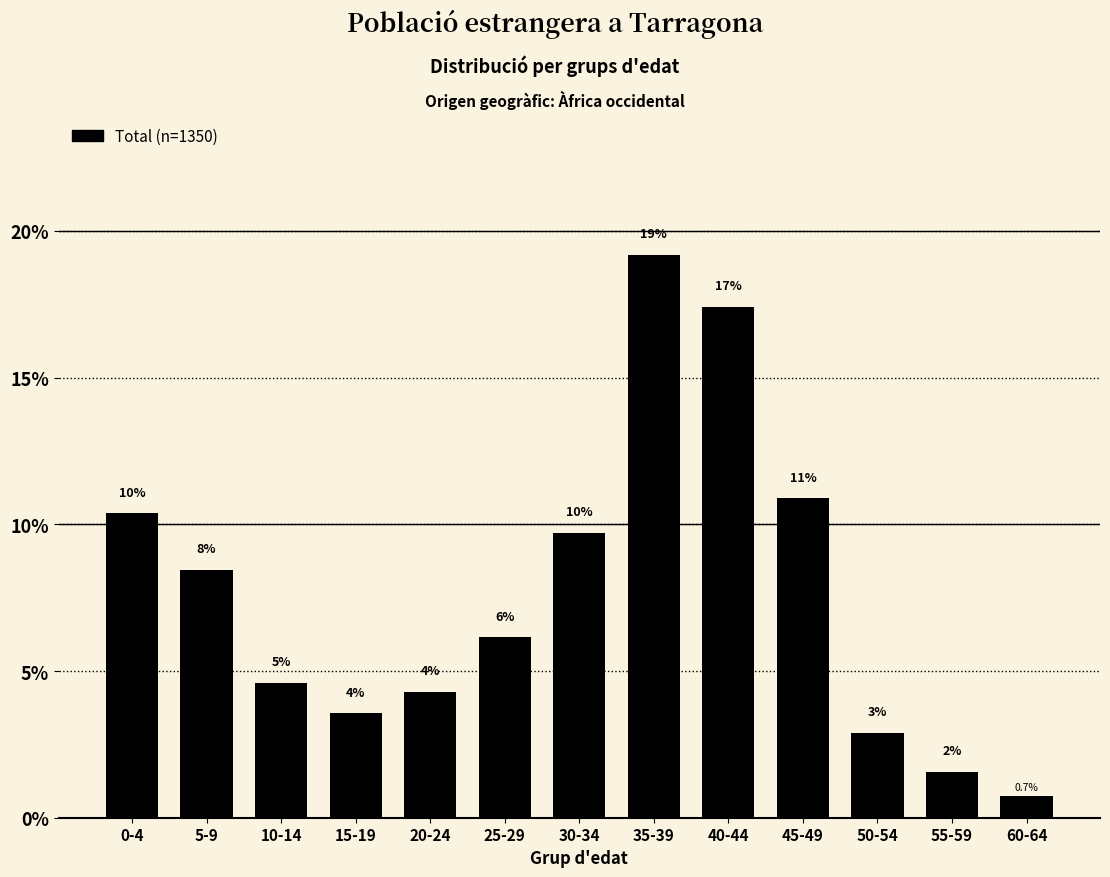

How many bars are there in total?

13